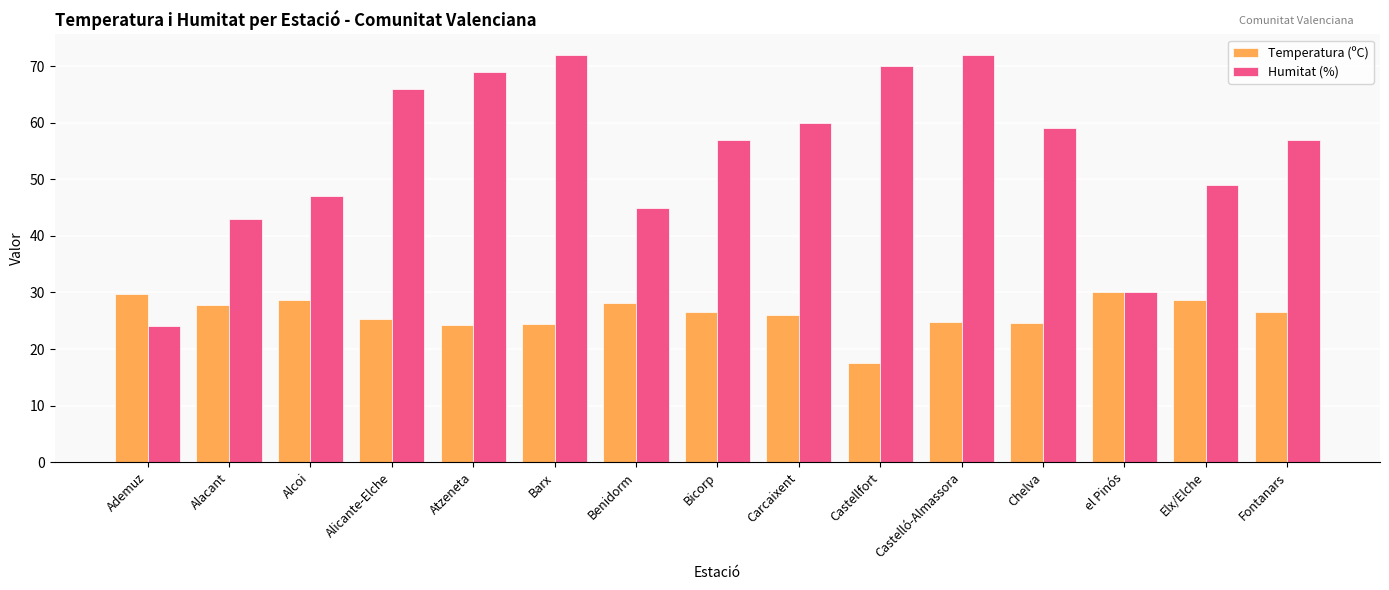

What is the sum of the Temperatura (ºC) values at Castellfort and Ademuz?

47.4